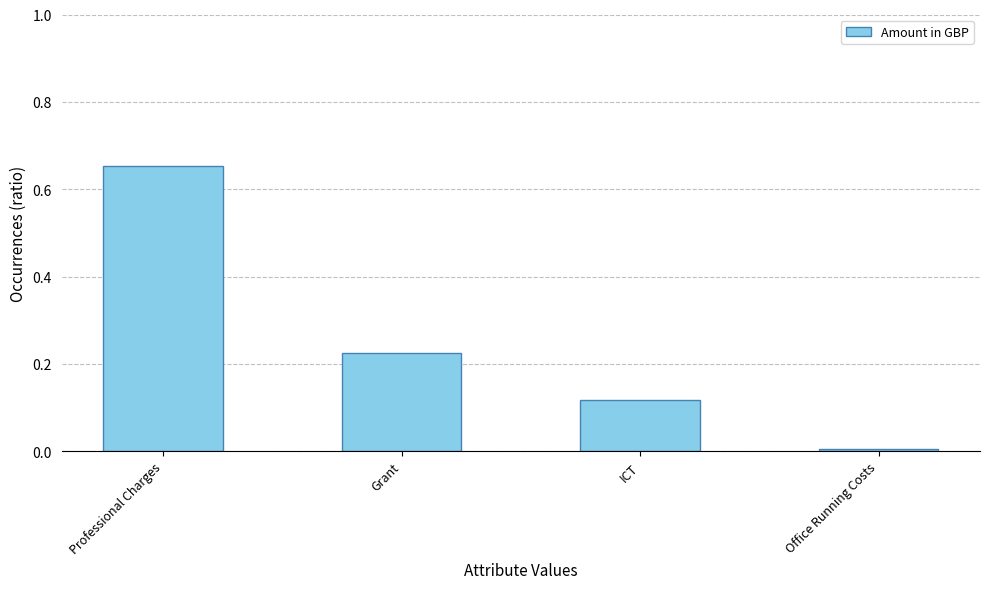

What is the label of the 2nd bar from the left?

Grant